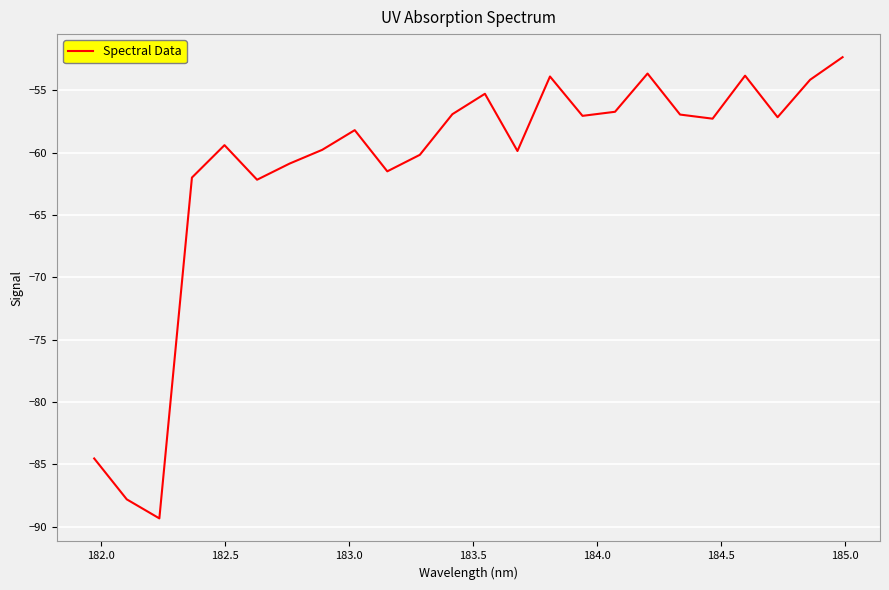

What is the smallest value displayed?

-89.3